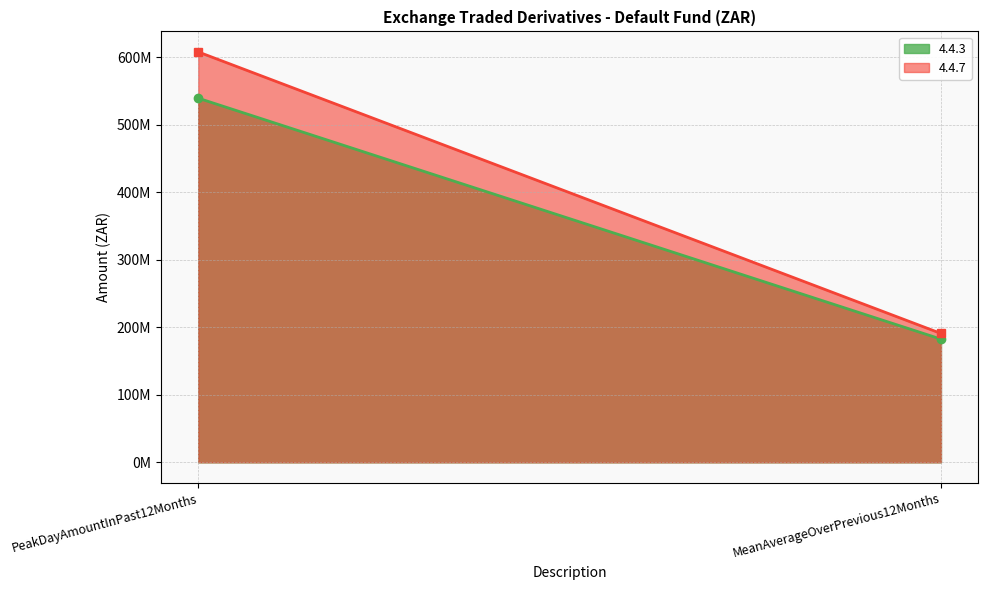

Which category has the lowest value across all series?

MeanAverageOverPrevious12Months